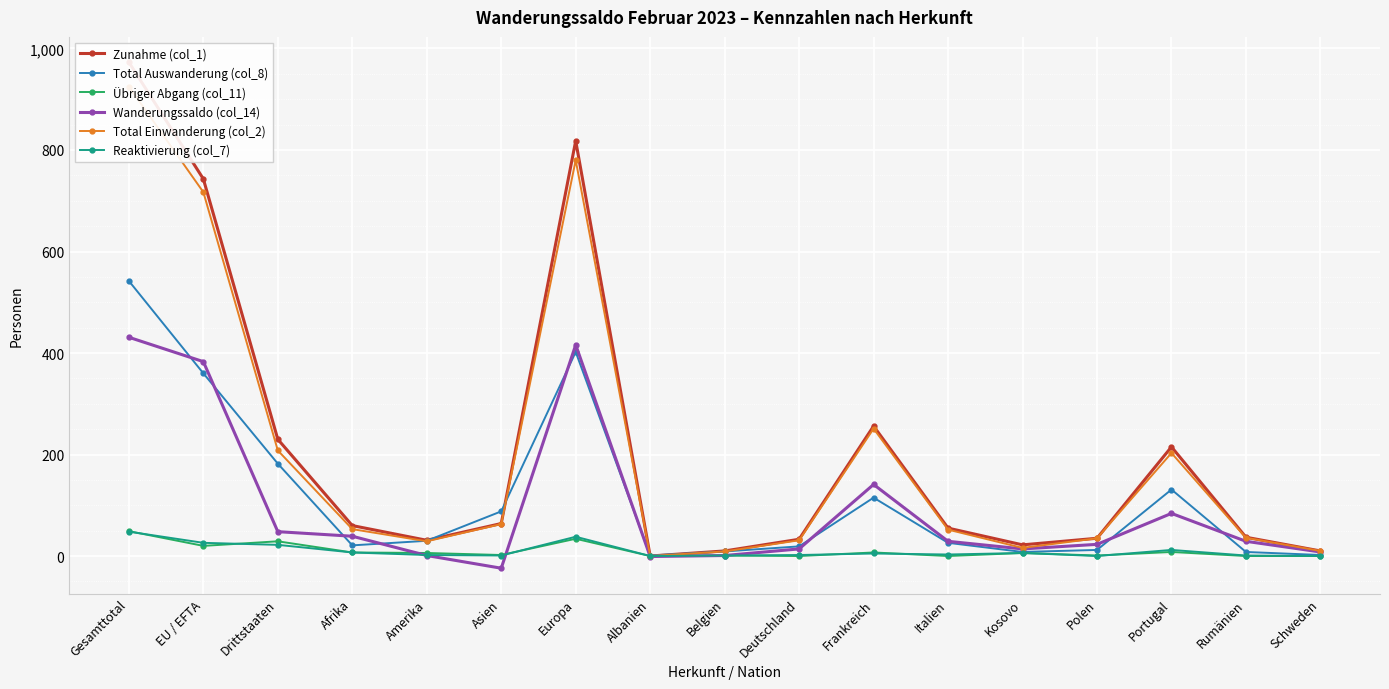

Is this an area chart (filled region under the line)?

No